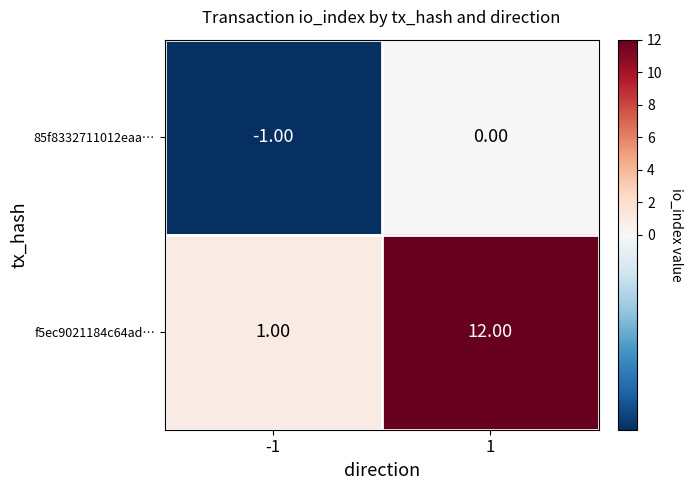

What is the minimum value shown in the chart?

-1